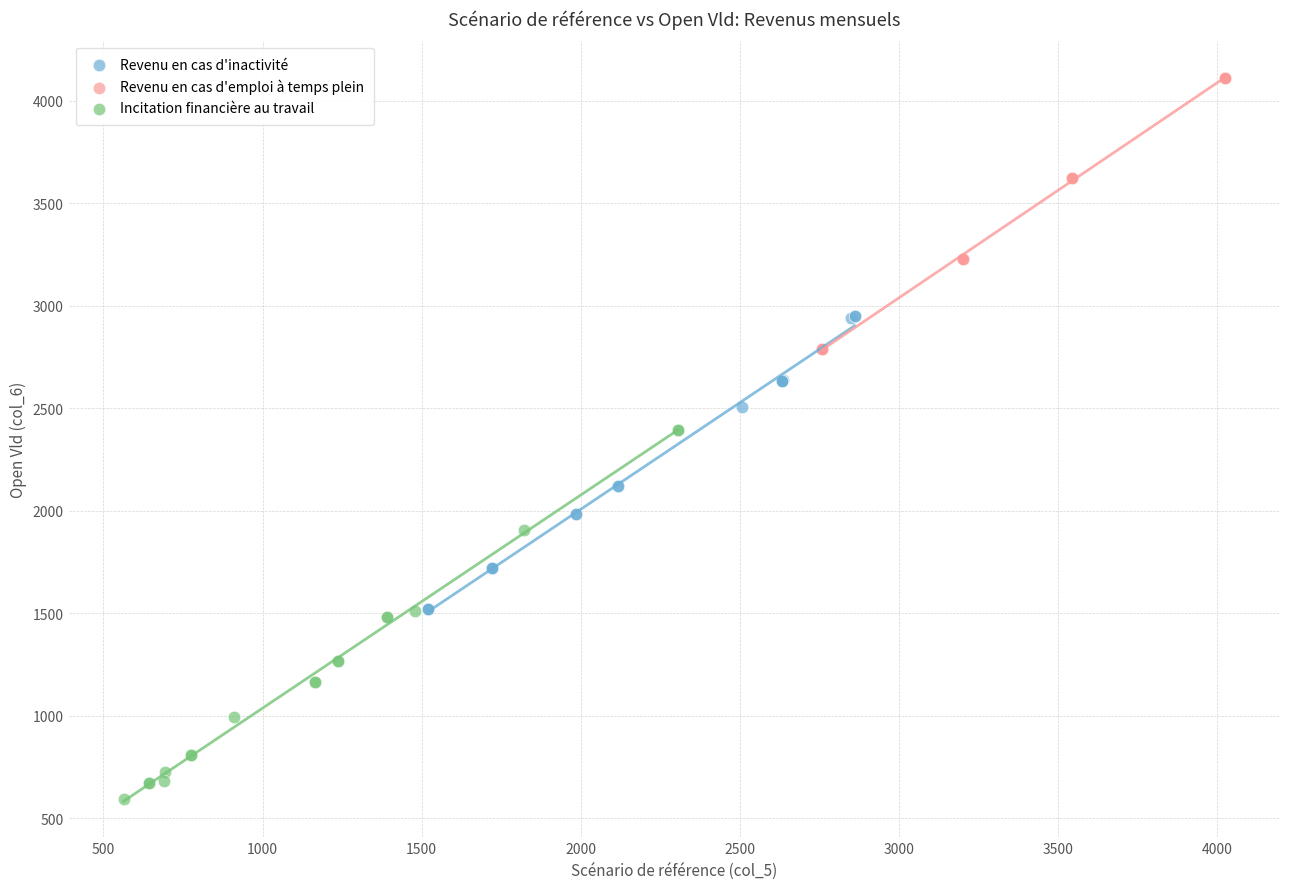

Which series contains the lowest Y value?

Incitation financière au travail